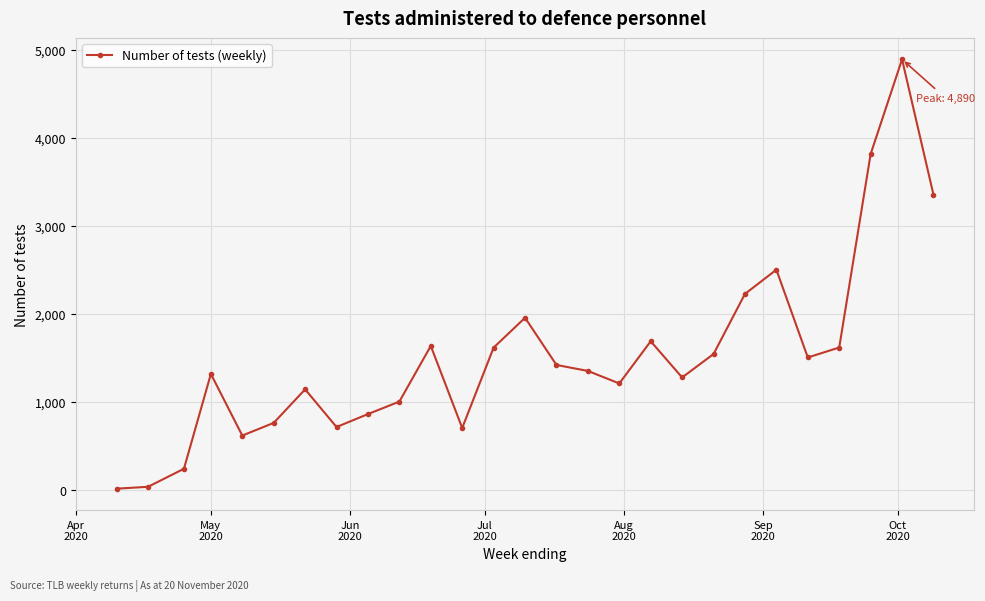

What is the sum of all values?

41005